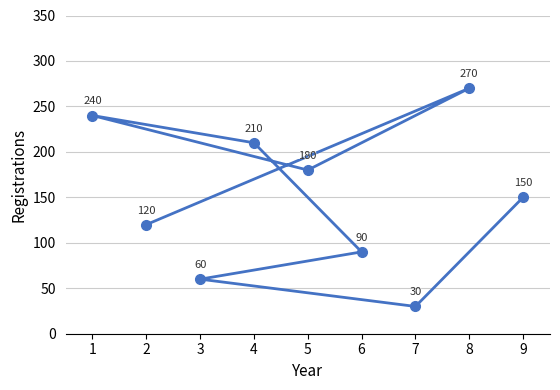

What is the average value?

150